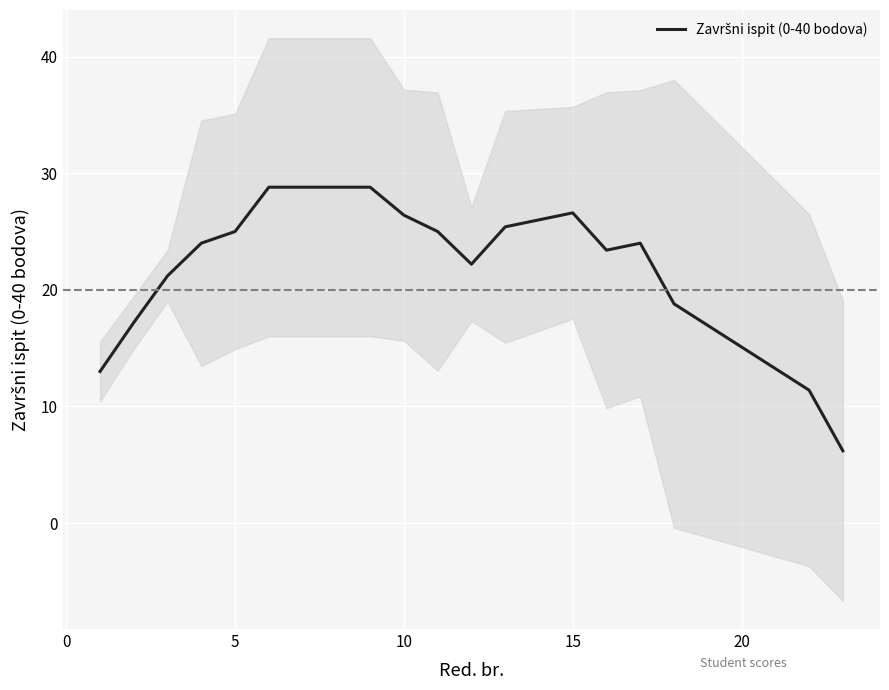

How many interior local valleys (lower than both neighbors) does the data have?

2